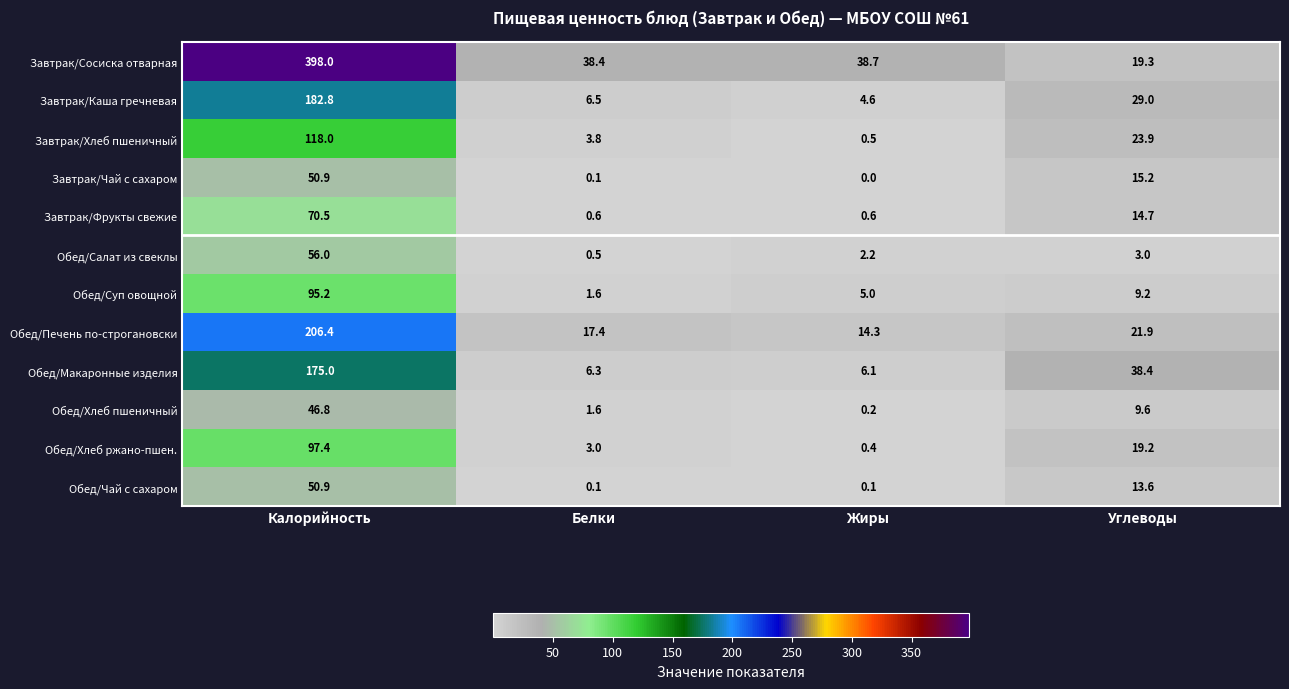

Rank the categories by Обед/Хлеб ржано-пшен. value from lowest to highest.

Жиры, Белки, Углеводы, Калорийность